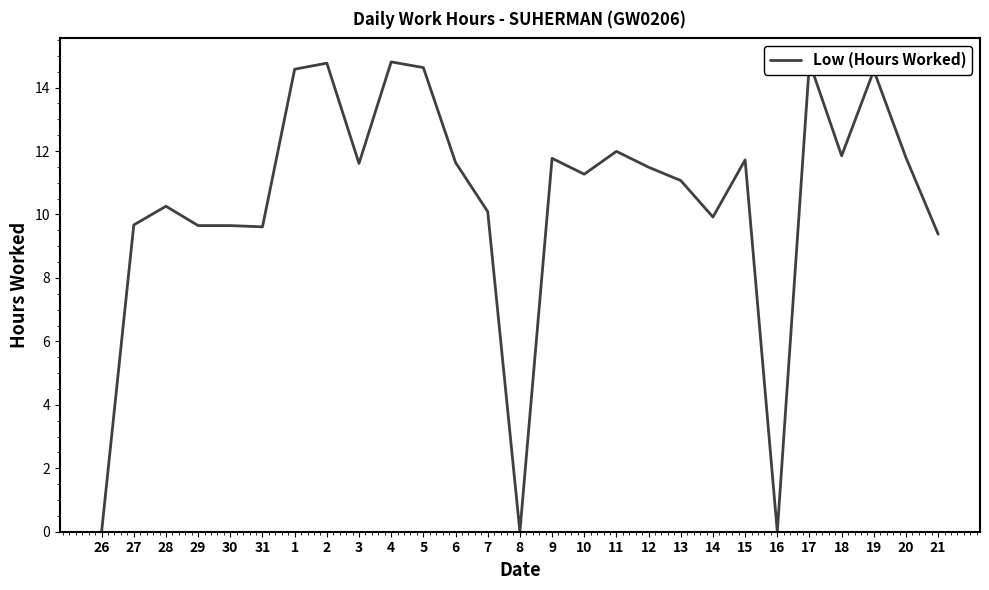

The value at 19 is 23.8. True or false?

False